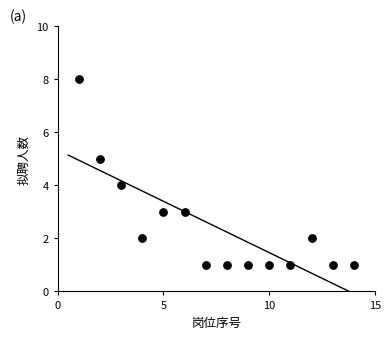

What is the range of Y values (max minus min)?

7